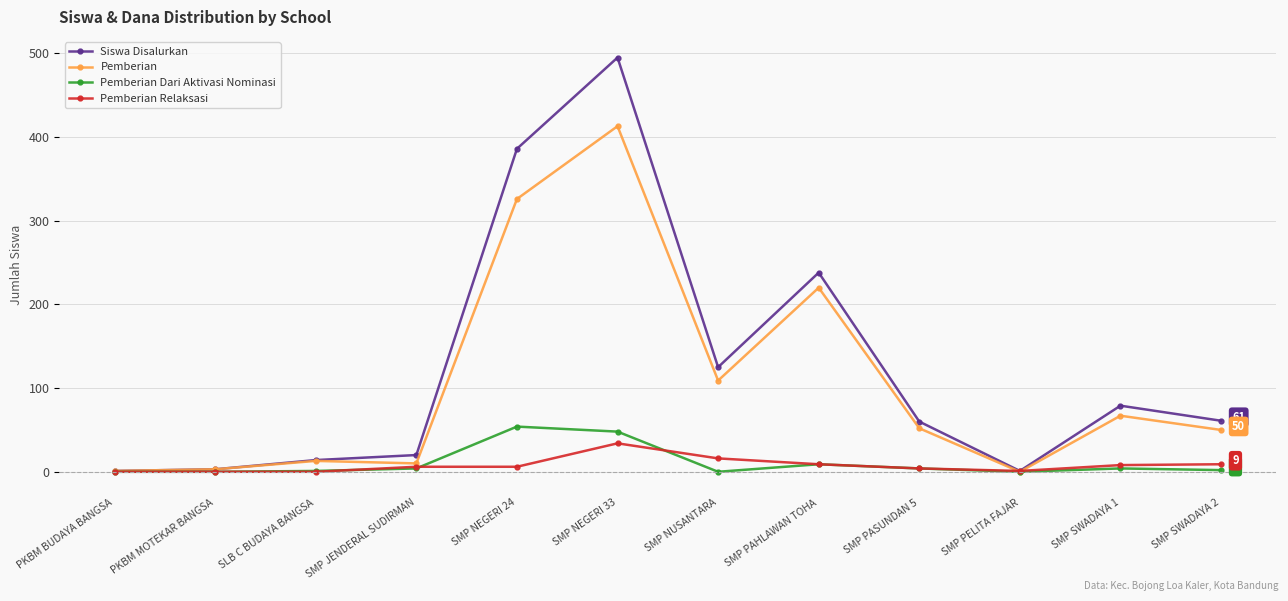

What is the difference between the highest and lowest values at SMP JENDERAL SUDIRMAN?

16